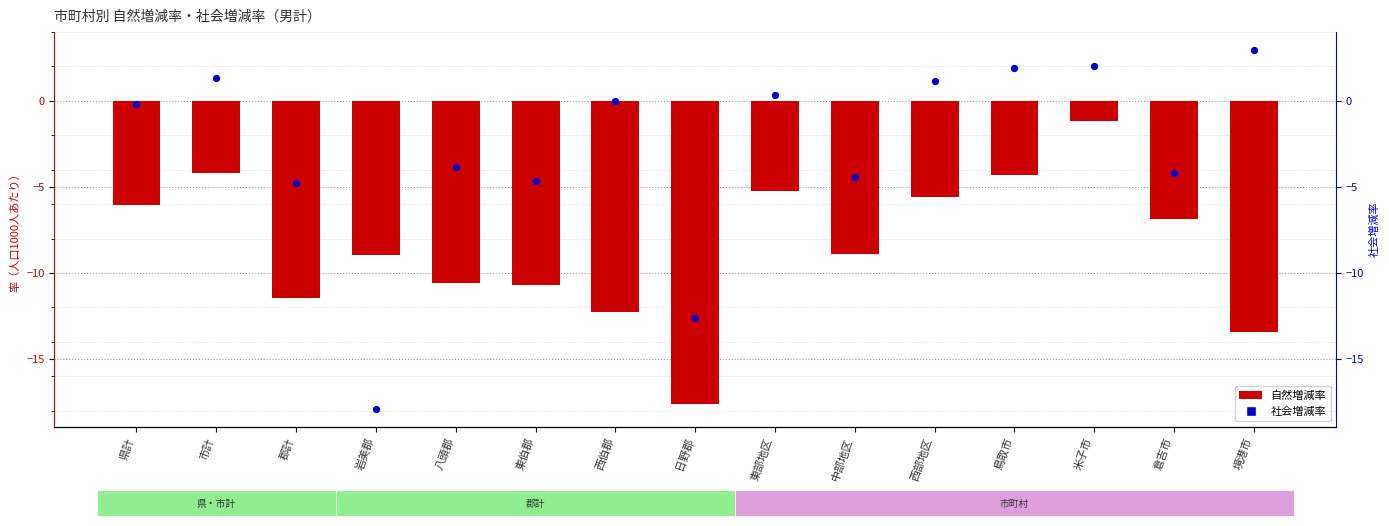

Which series has the largest Y range (max minus min)?

社会増減率